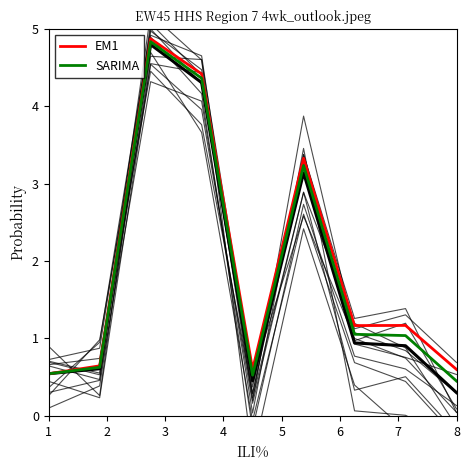

How many values in the EM1 series exceed 1?

5